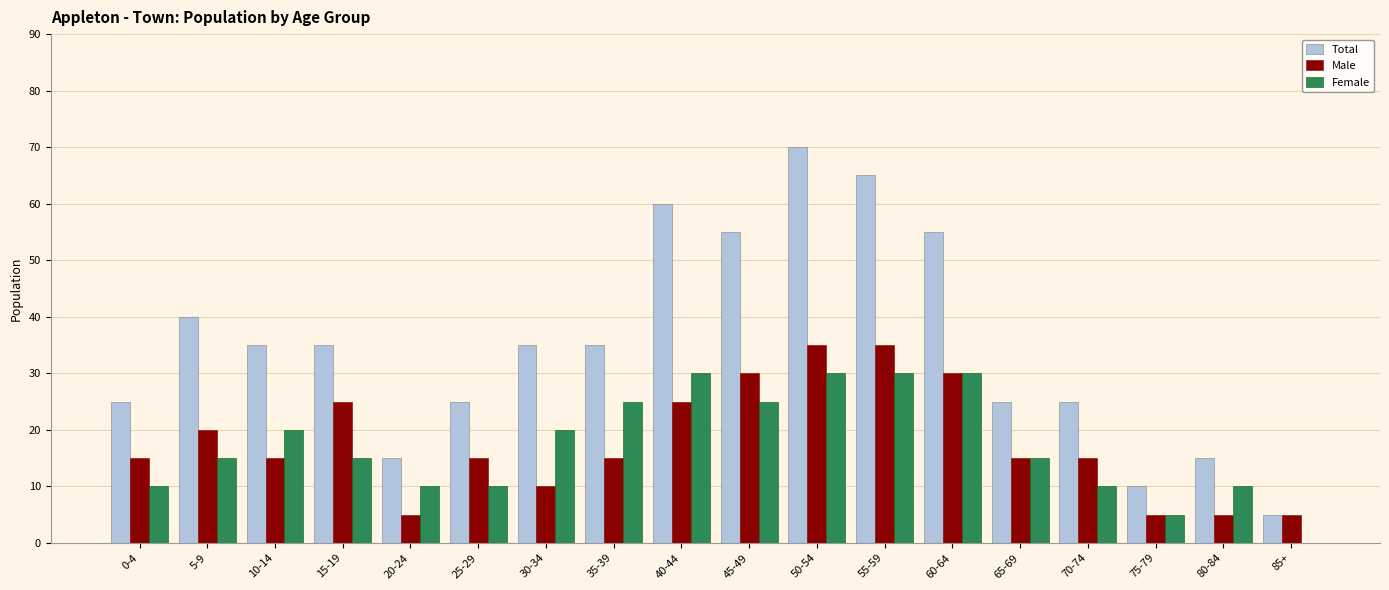

Between 50-54 and 60-64, which series saw the biggest shift?

Total